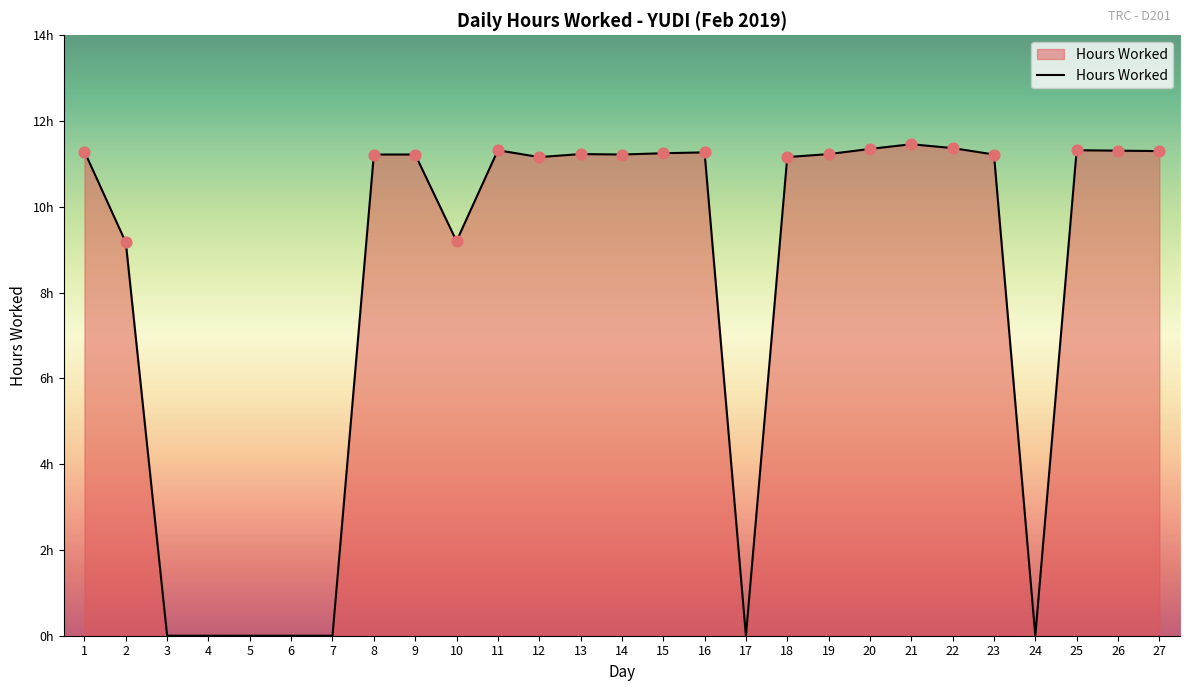

What is the change in value from 7 to 8?

+11.2